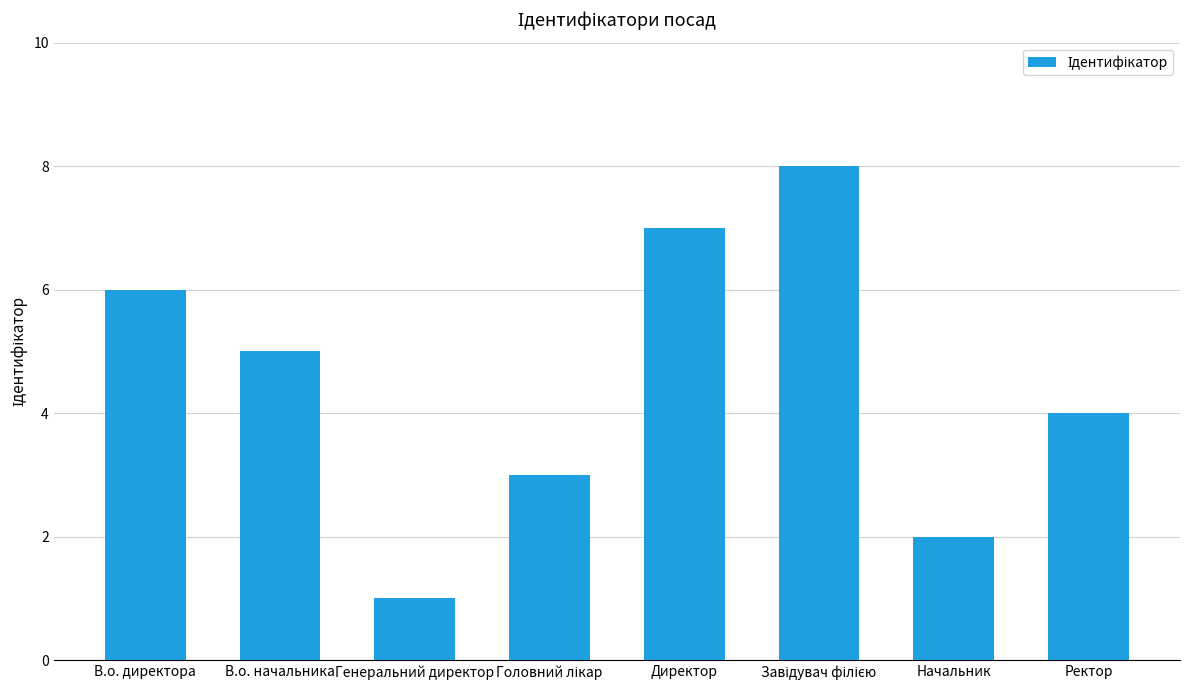

Reading right to left, list all the values displayed in this chart.

4	2	8	7	3	1	5	6